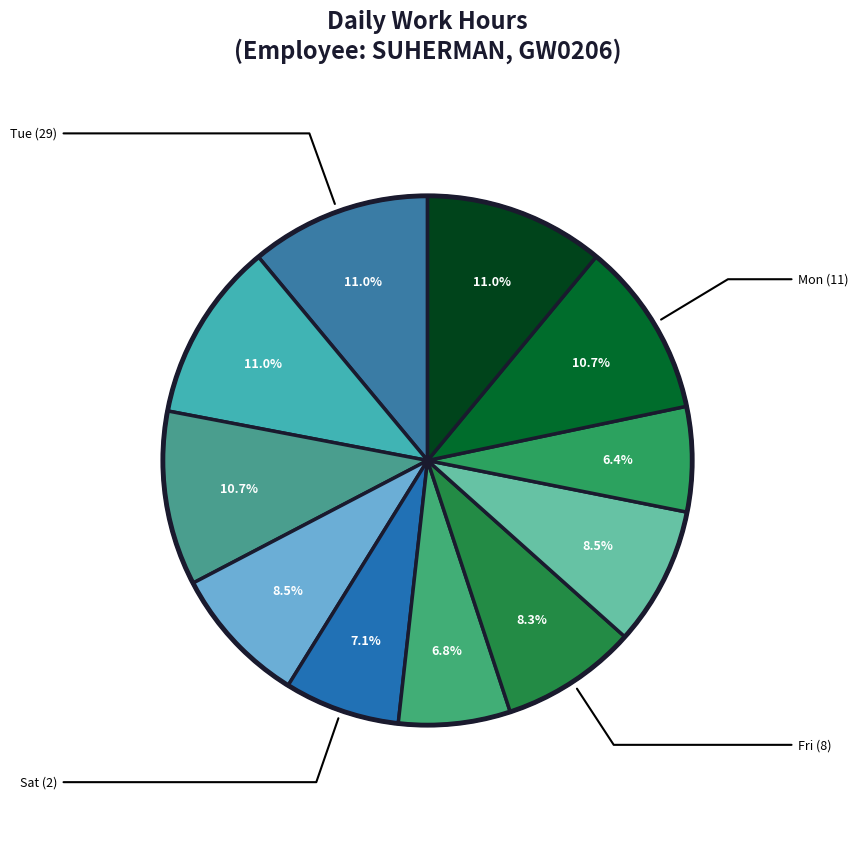

How many slices are in this pie chart?

11